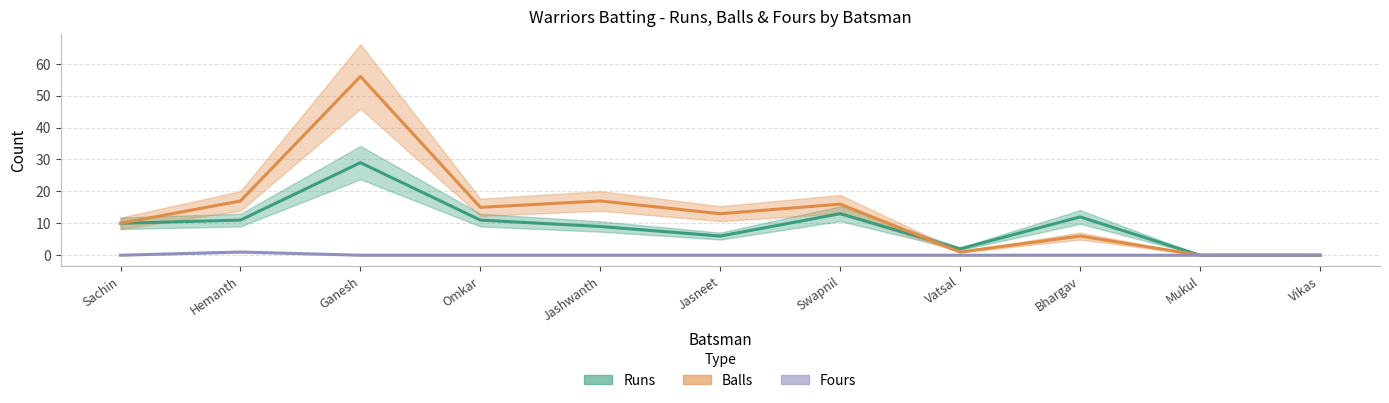

Does the chart display data point markers on the line(s)?

No